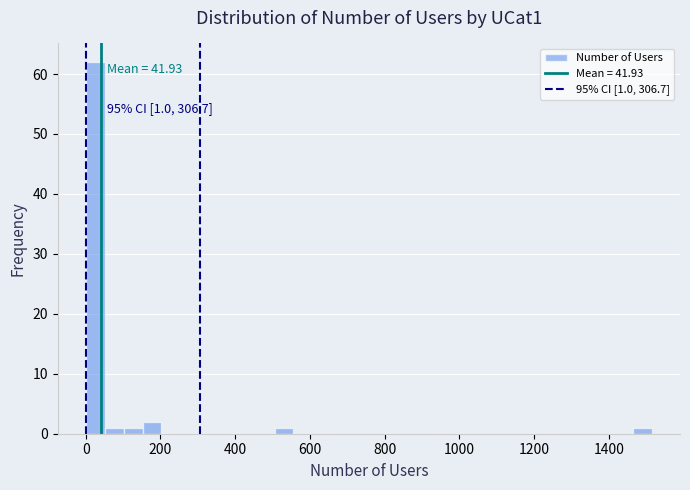

Around what value on the x-axis is the tallest bar? Give the approximate position of its centre, as read against the axis.

20